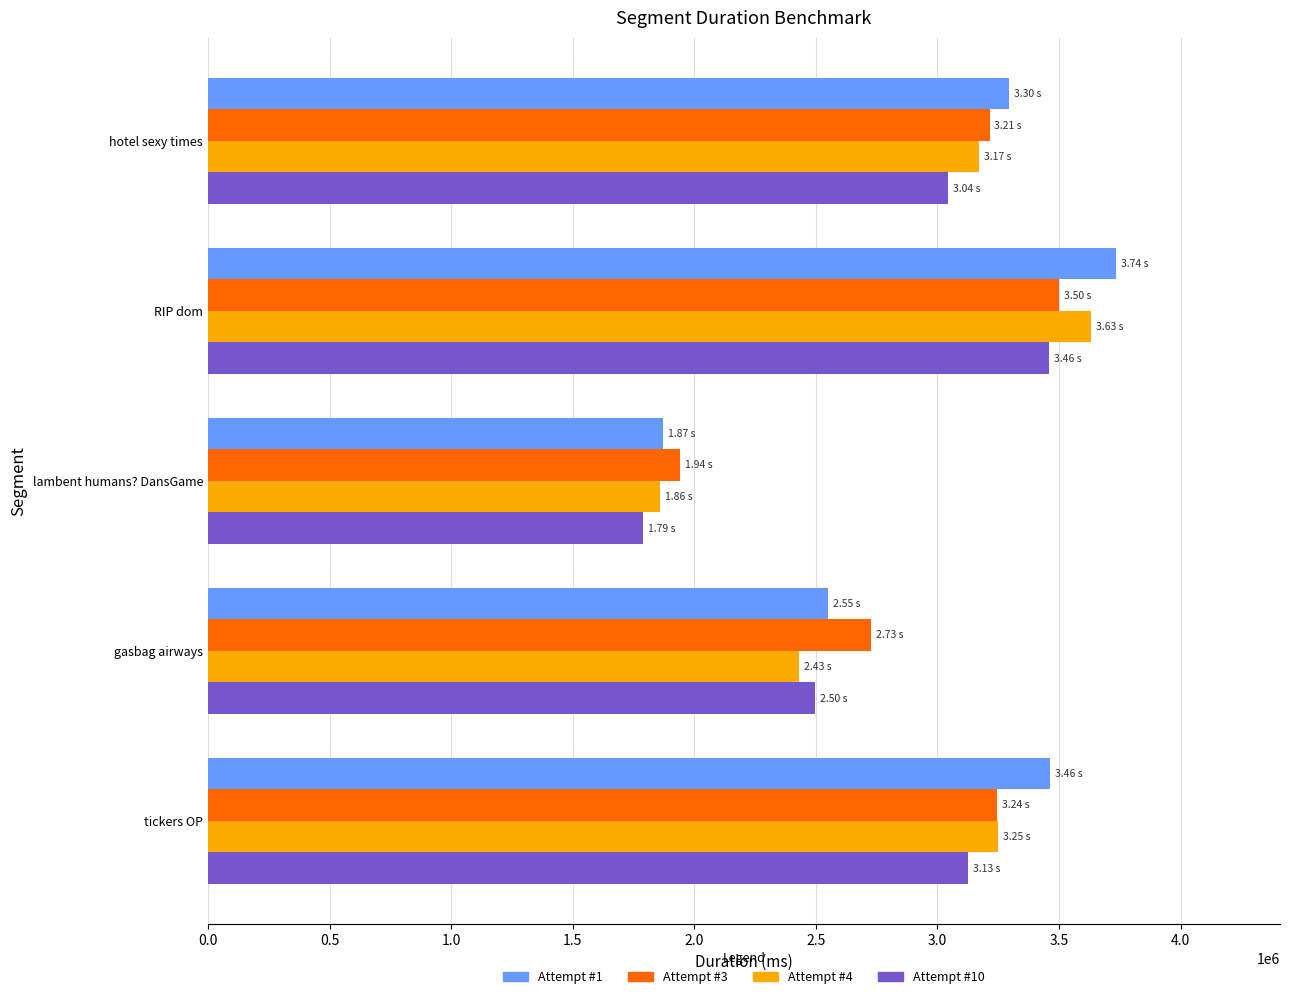

List the series in order of their peak value, highest first.

Attempt #1, Attempt #4, Attempt #3, Attempt #10